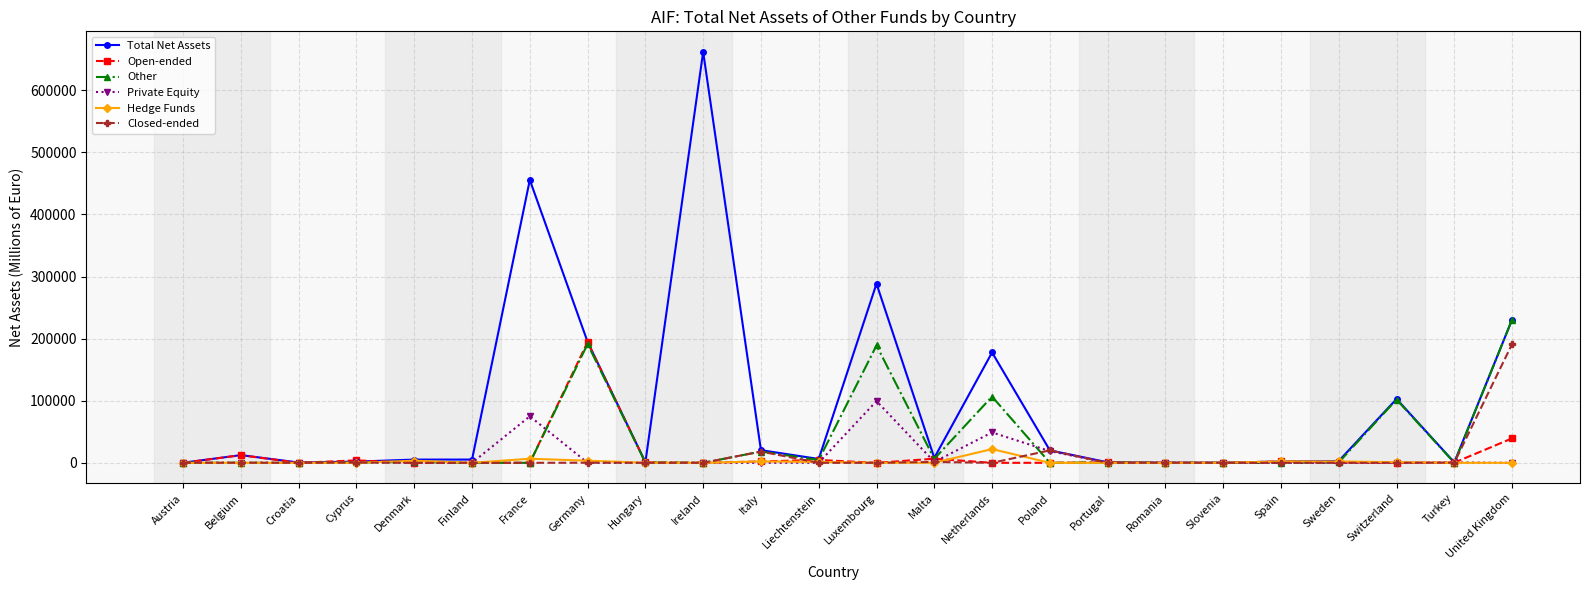

Is it true that Private Equity equals 42858.8 at France?

False